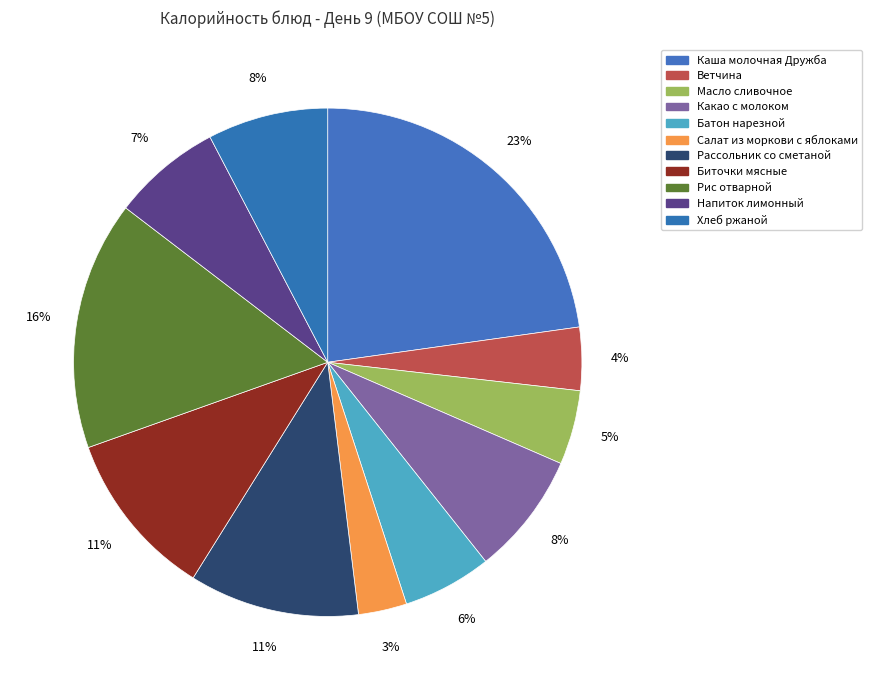

How many slices are in this pie chart?

11